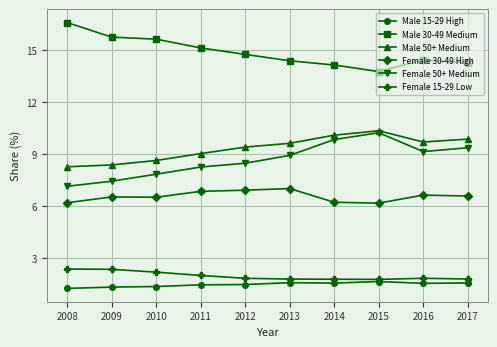

What is the total value across all series at 2012?

42.8